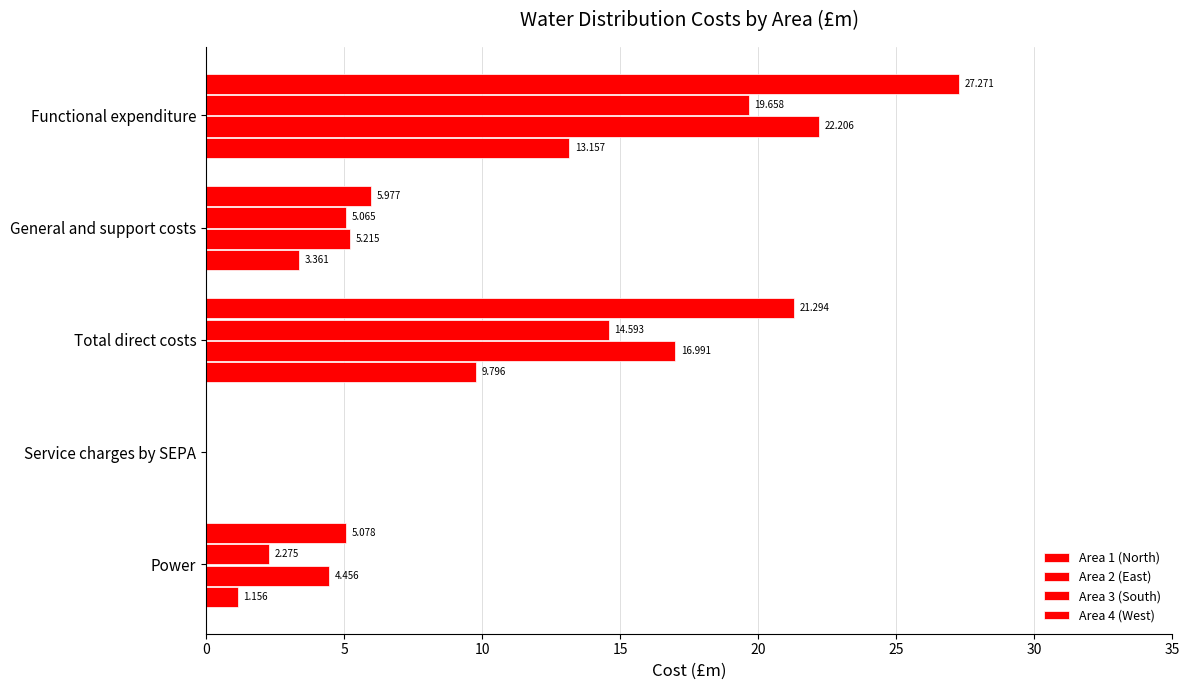

What is the value of the Area 1 (North) bar at the 5th from the left?

13.2